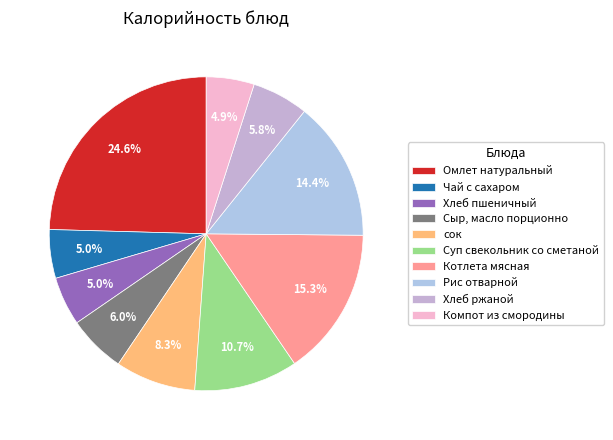

How many slices are in this pie chart?

10